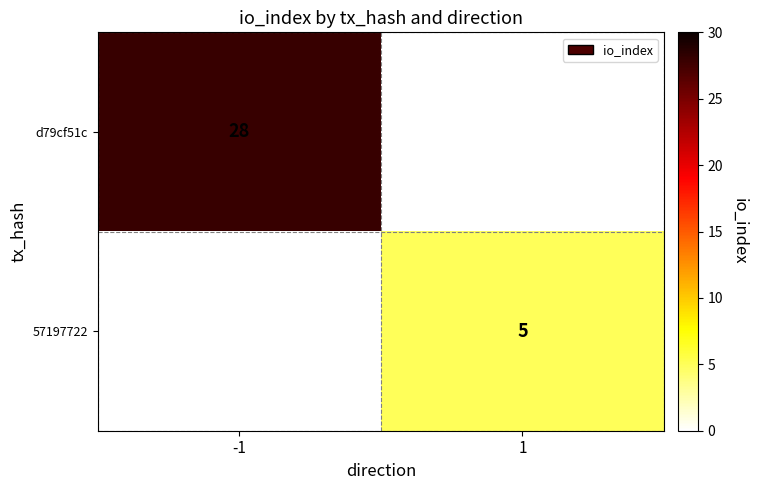

Is the value of d79cf51c at -1 greater than the value of 57197722 at 1?

Yes